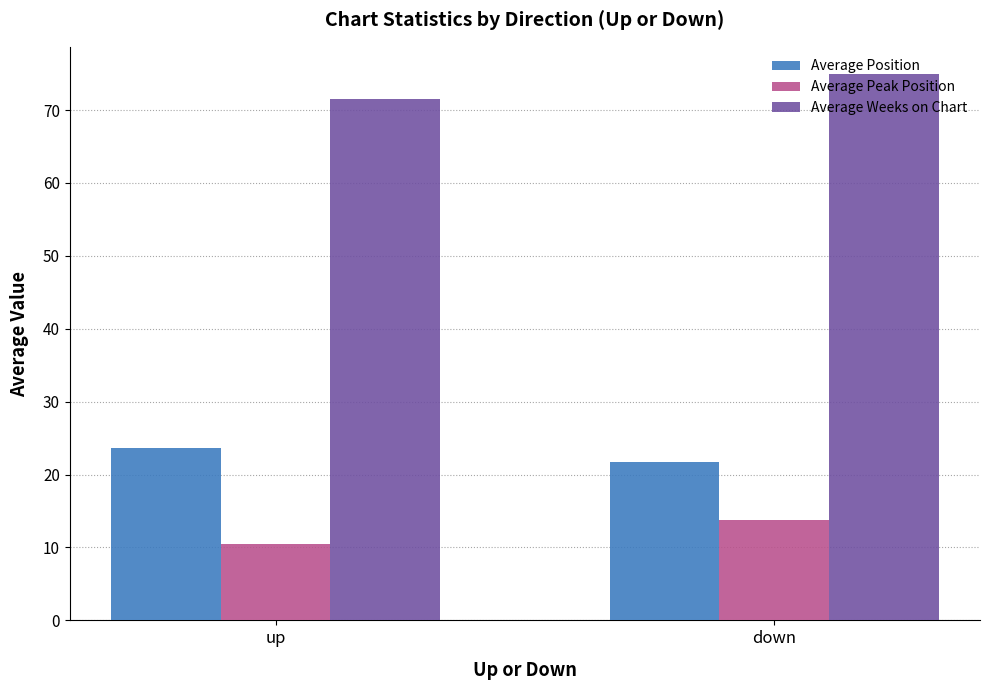

What is the lowest value of the Average Position series?

21.8